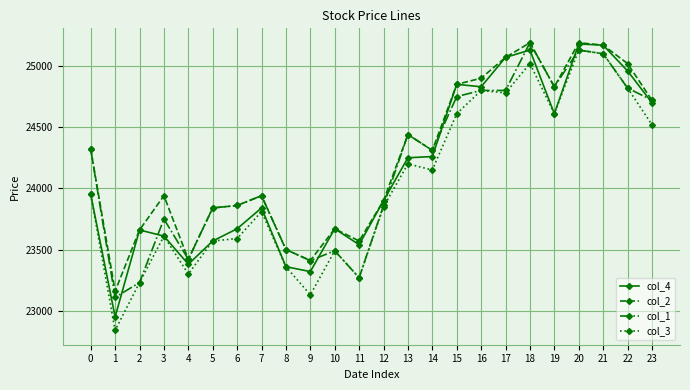

Which series has the largest range (max minus min)?

col_3